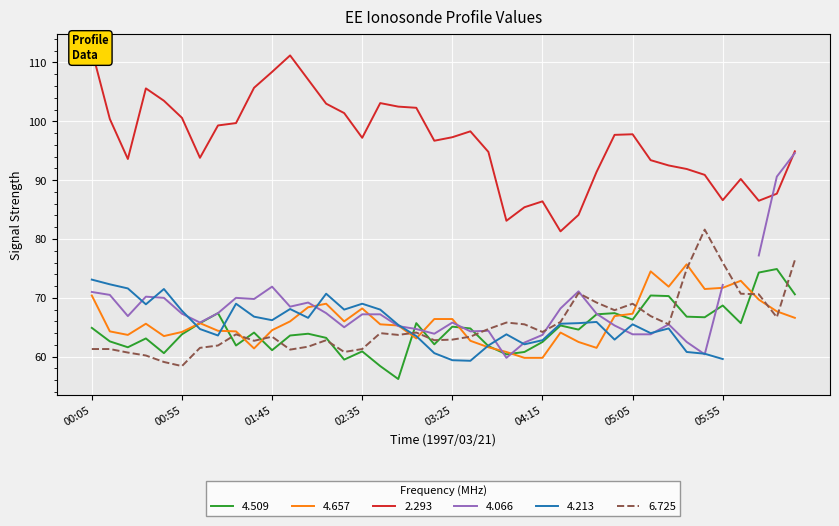

Which series has the widest spread of values?

2.293